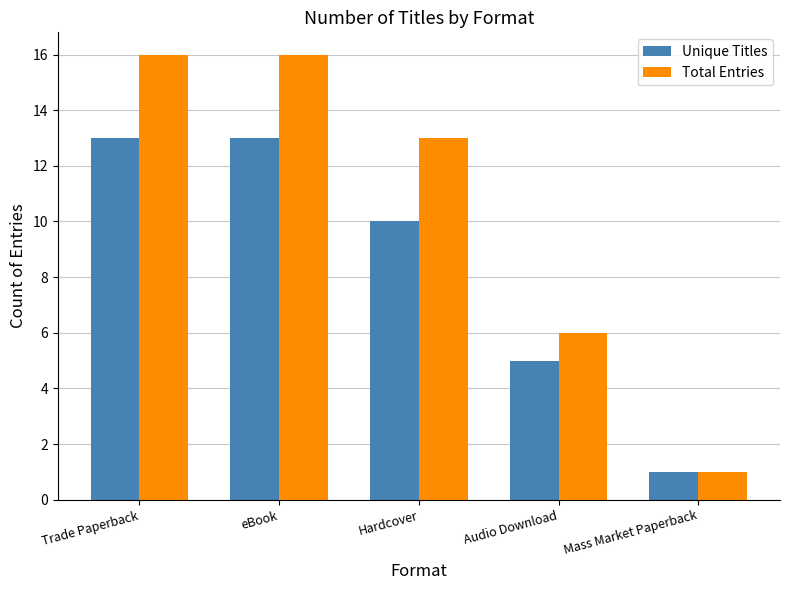

Rank the series by their maximum value, from highest to lowest.

Total Entries, Unique Titles